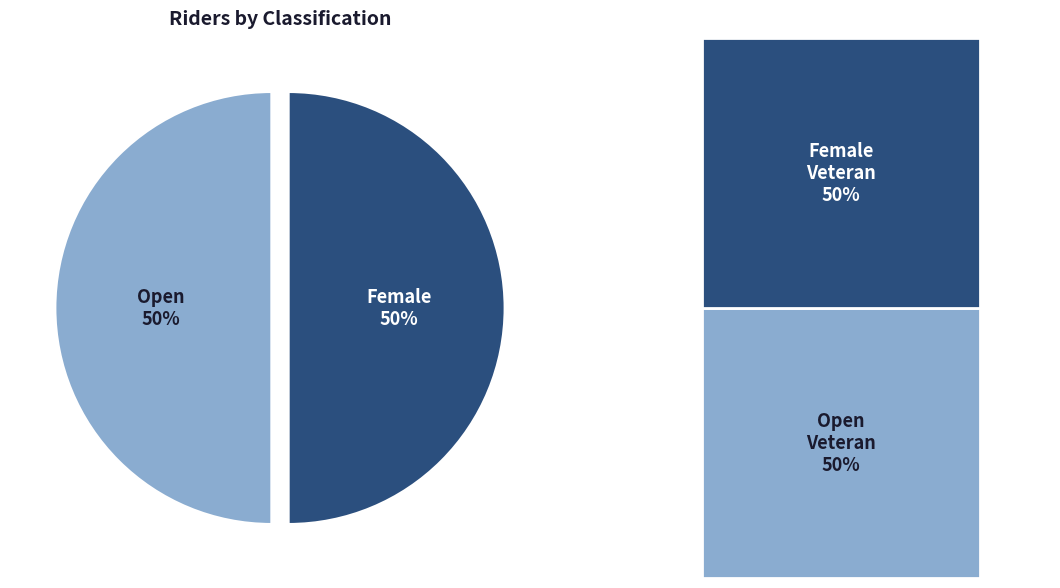

Which slice is the smallest?

Open